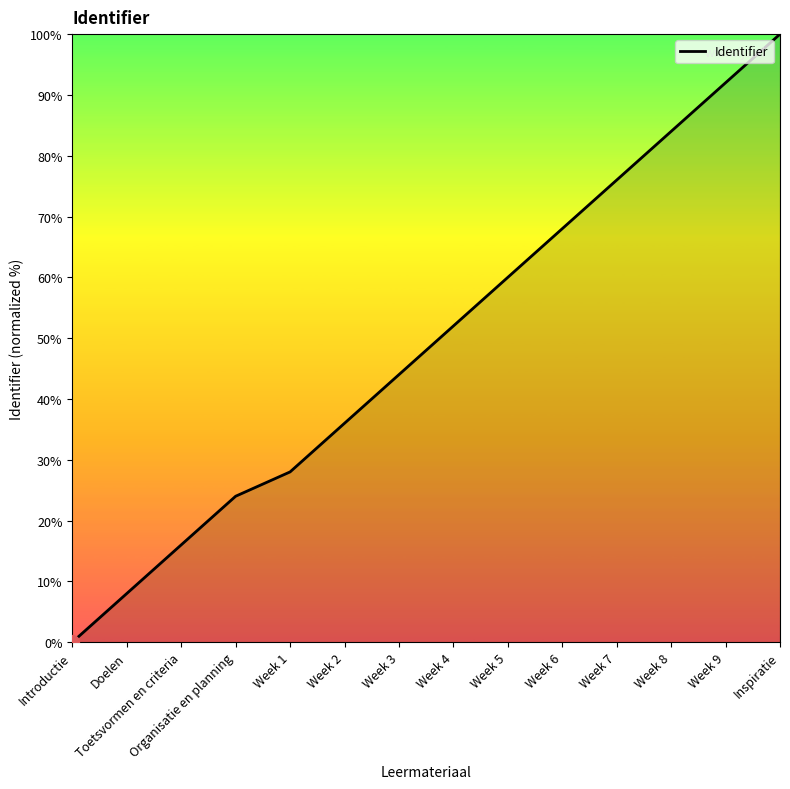

Between Week 7 and Week 9, which is larger?

Week 9